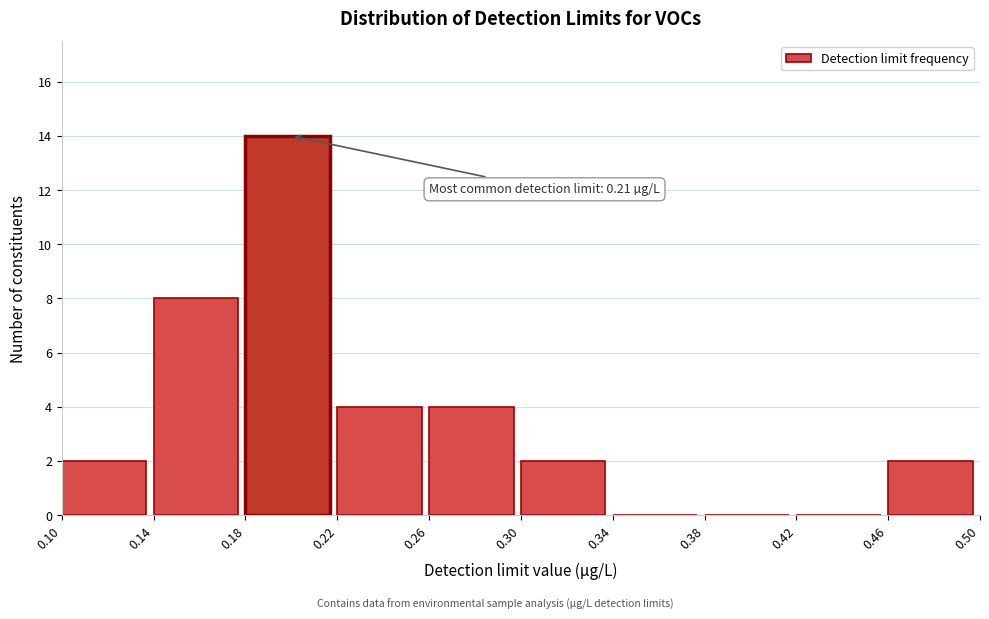

Over which range of the x-axis is the bar tallest?

0.18 to 0.22